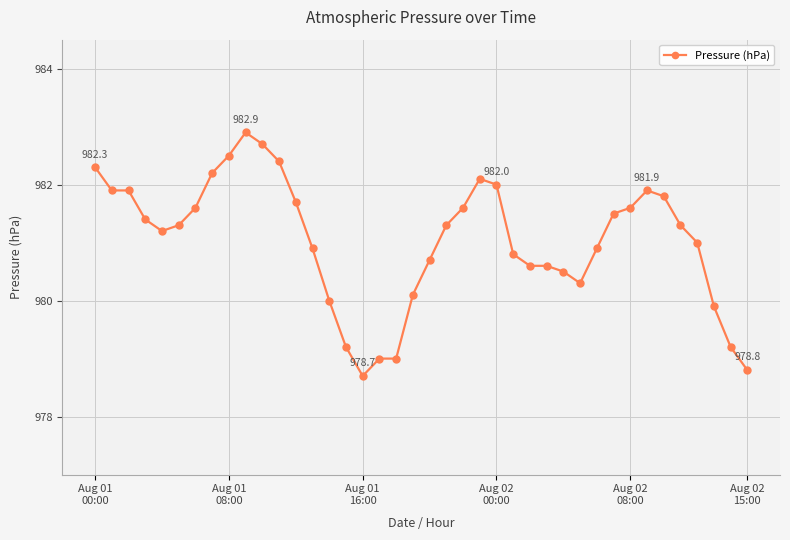

What is the smallest value displayed?

978.7